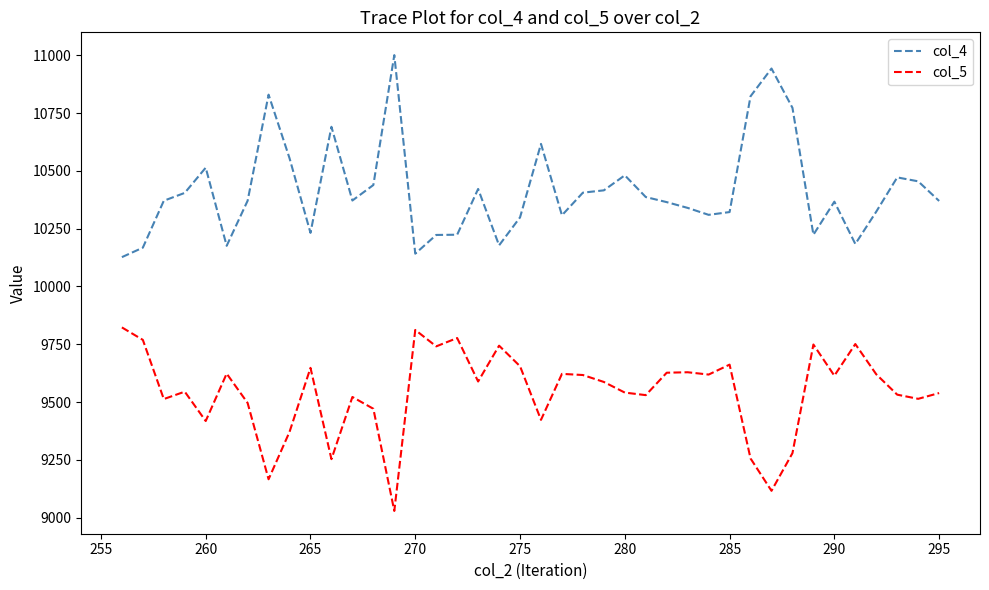

True or false: col_4 and col_5 cross at least once.

False